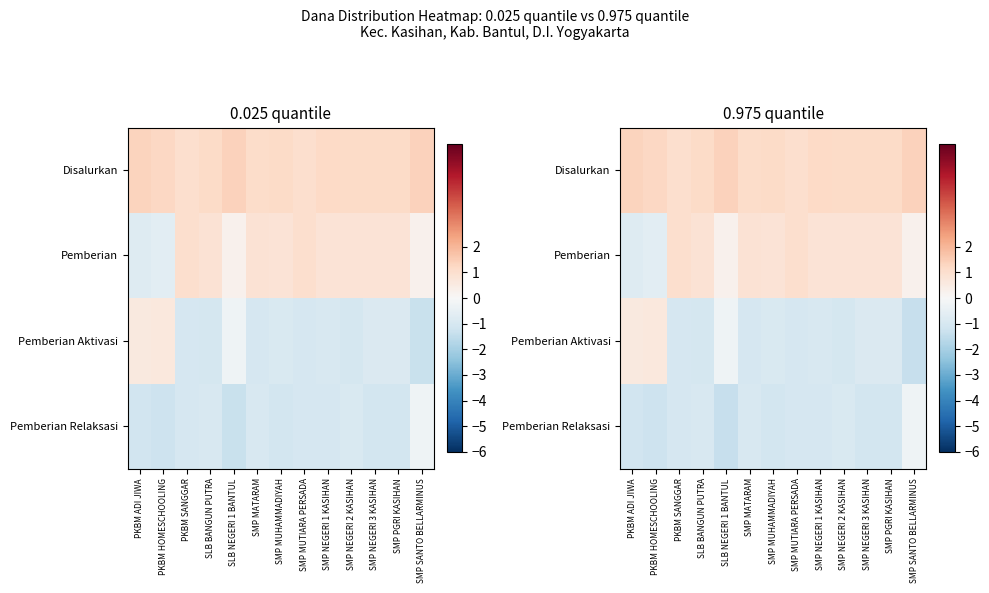

What is the greatest value displayed?

1.4